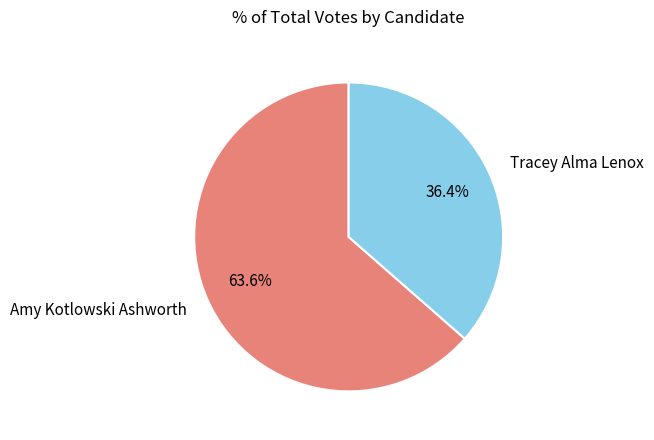

Which category accounts for the majority?

Amy Kotlowski Ashworth